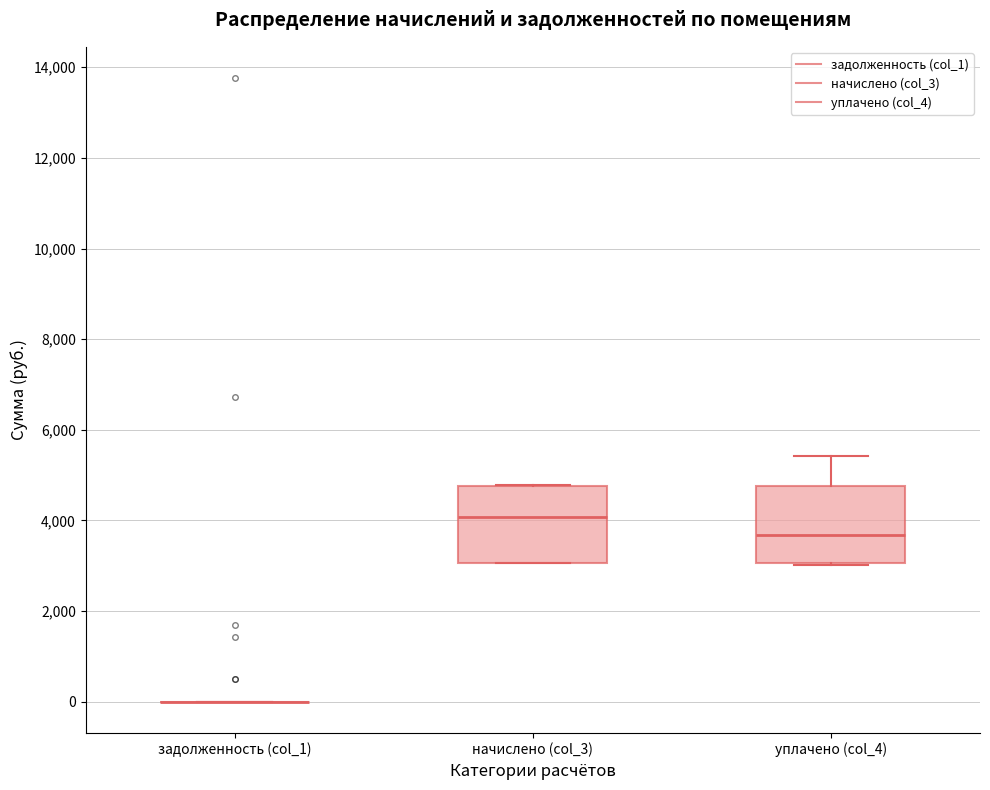

Reading left to right, transcribe this box plot: for each box, give where its median line is, the range the box spans, and where its two whiskers end, as read against the y-axis. The values are not printed on the chart, so give them approximately, as read against the axis.

задолженность (col_1): box collapsed to a line at 0, whiskers 0 to 0
начислено (col_3): median 4000, box 3000 to 4800, whiskers 3000 to 4800
уплачено (col_4): median 3600, box 3000 to 4800, whiskers 3000 to 5400